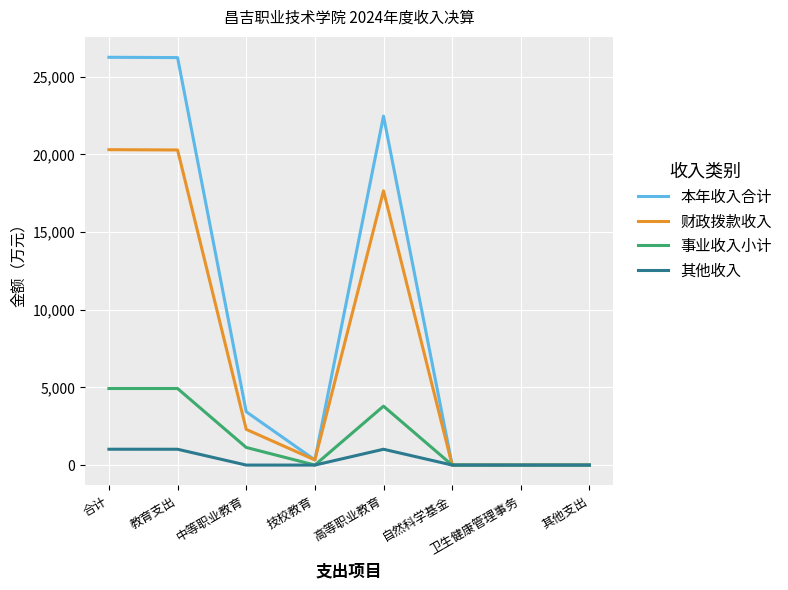

List the series in order of their peak value, highest first.

本年收入合计, 财政拨款收入, 事业收入小计, 其他收入